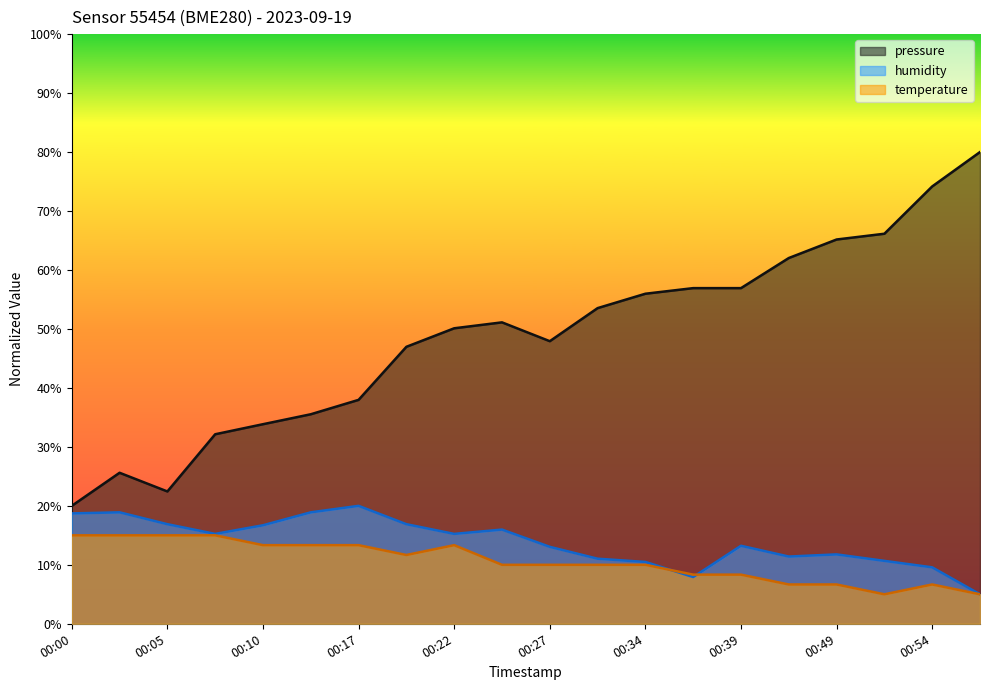

Which category has the lowest value in the humidity series?

01:01